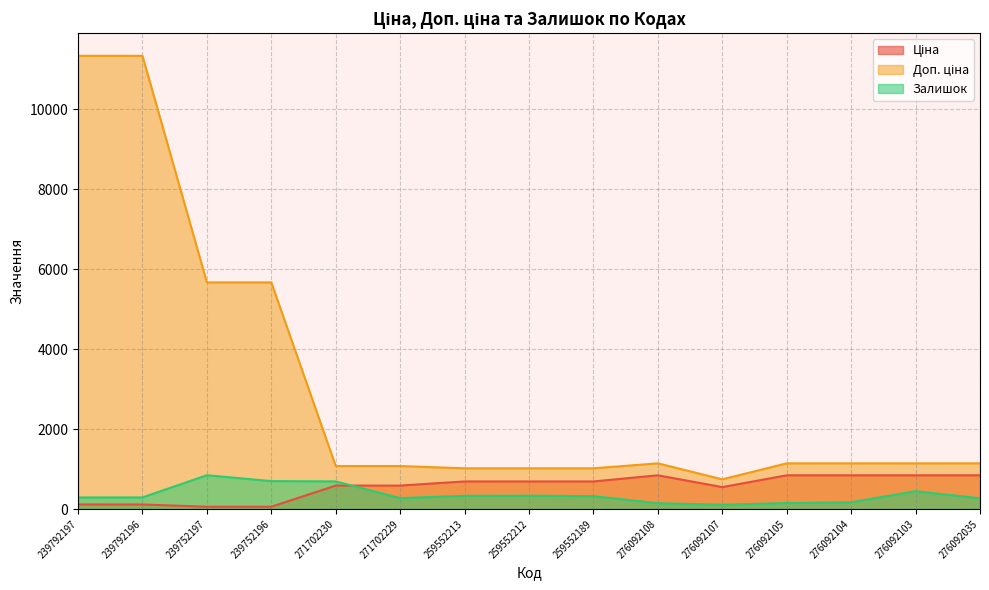

What is the average value of the Доп. ціна series?

3043.8